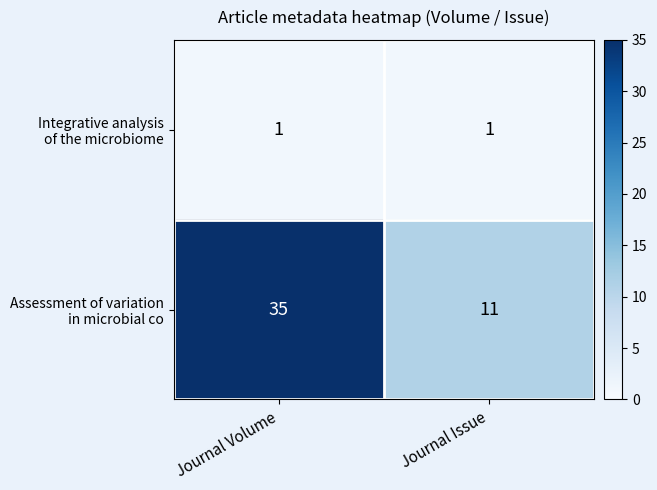

Which category has the highest value across all series?

Journal Volume